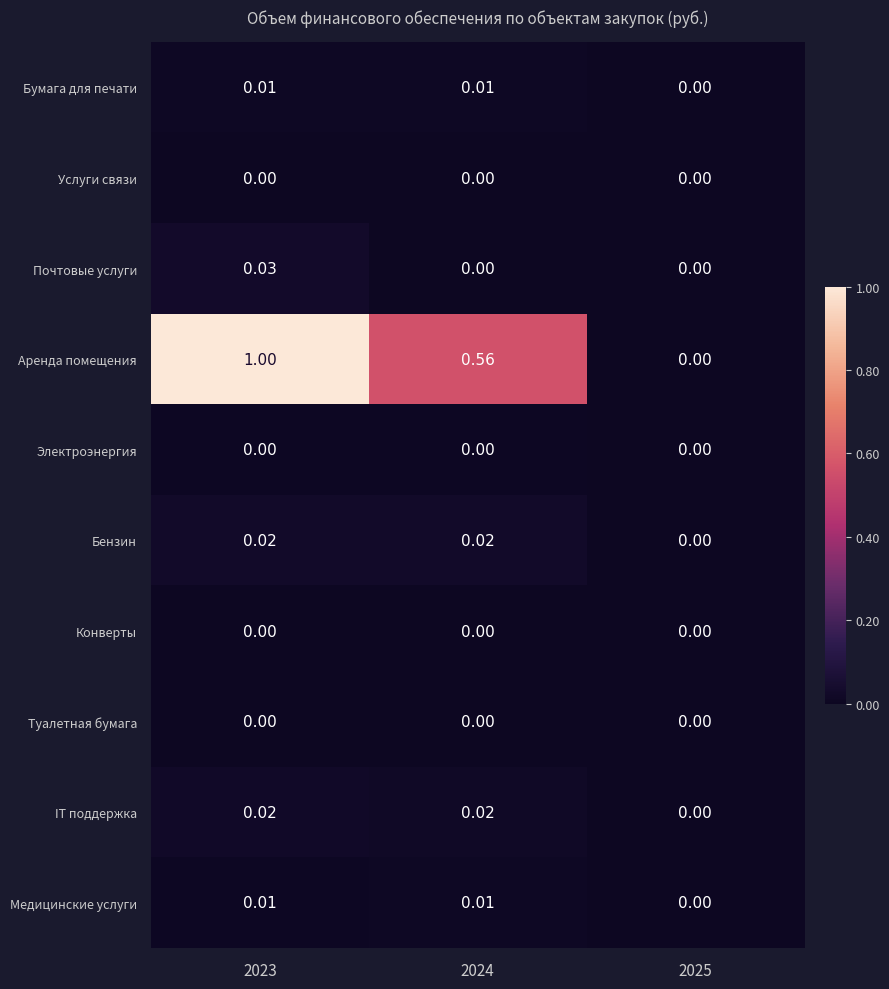

Which series changed the most between 2023 and 2024?

Аренда помещения